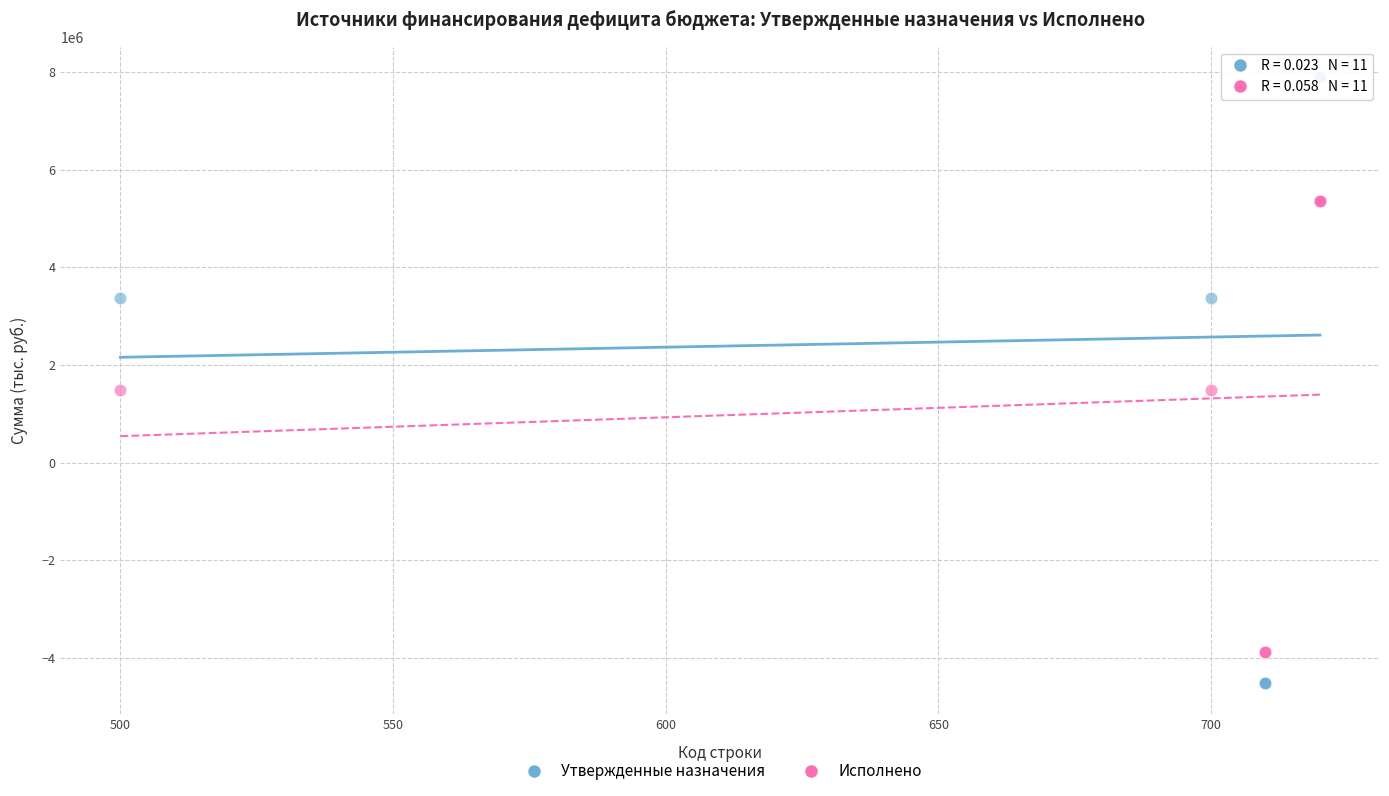

Which series has the largest Y range (max minus min)?

Утвержденные назначения